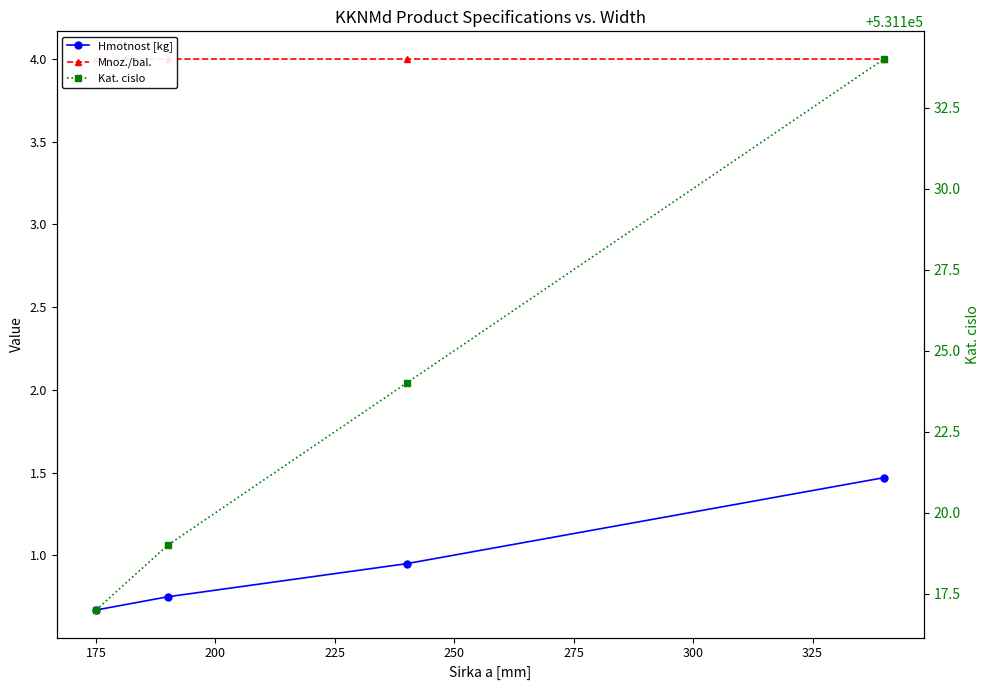

What is the minimum value shown in the chart?

0.7